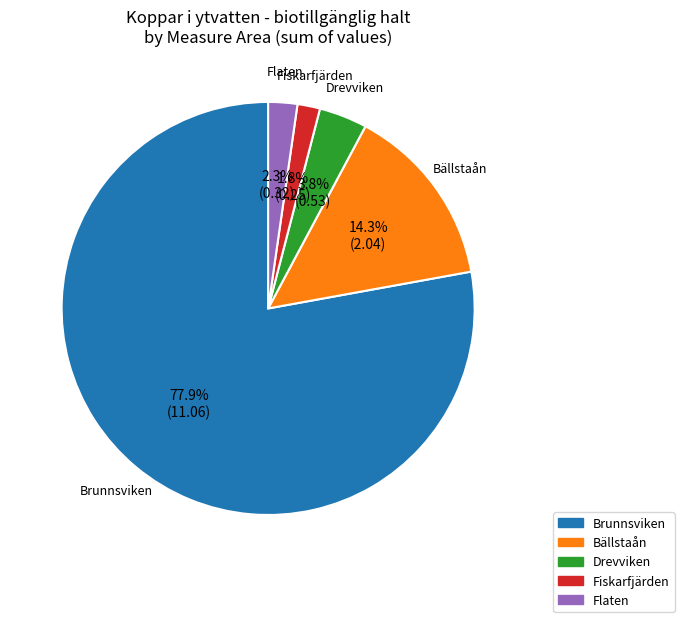

Is there a majority slice in this chart?

Yes